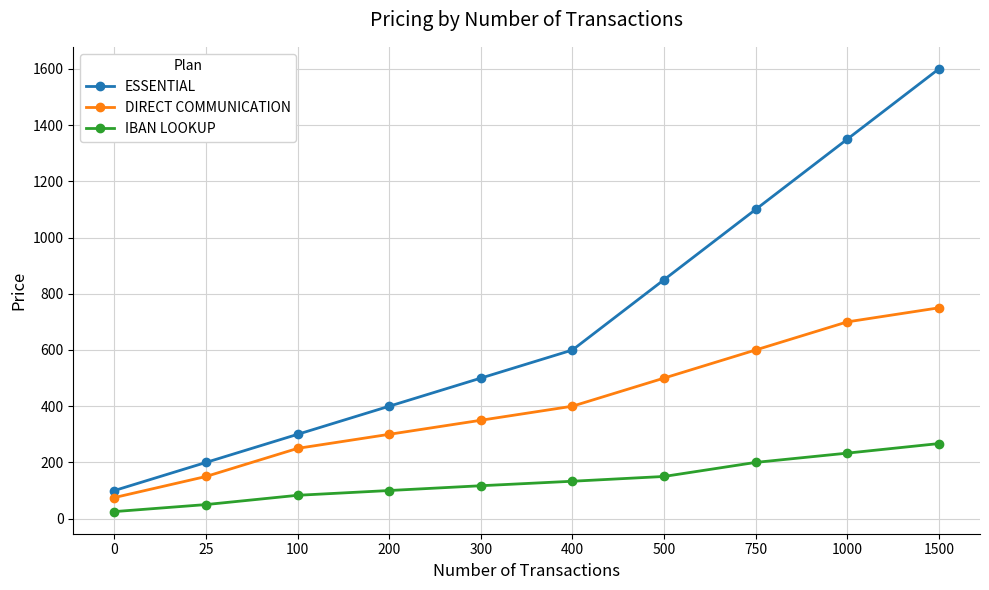

Between 200 and 750, which series saw the biggest shift?

ESSENTIAL